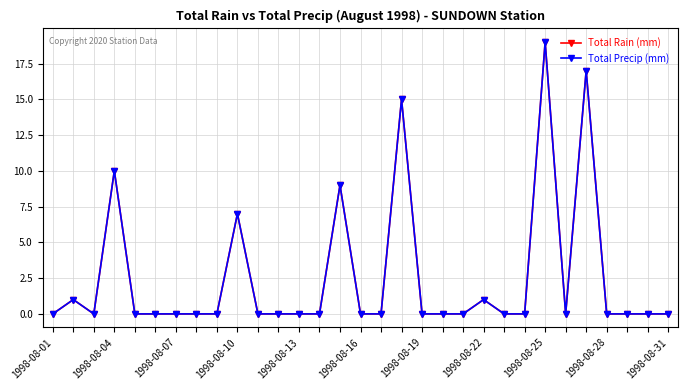

True or false: Total Precip (mm) and Total Rain (mm) intersect in this chart.

False